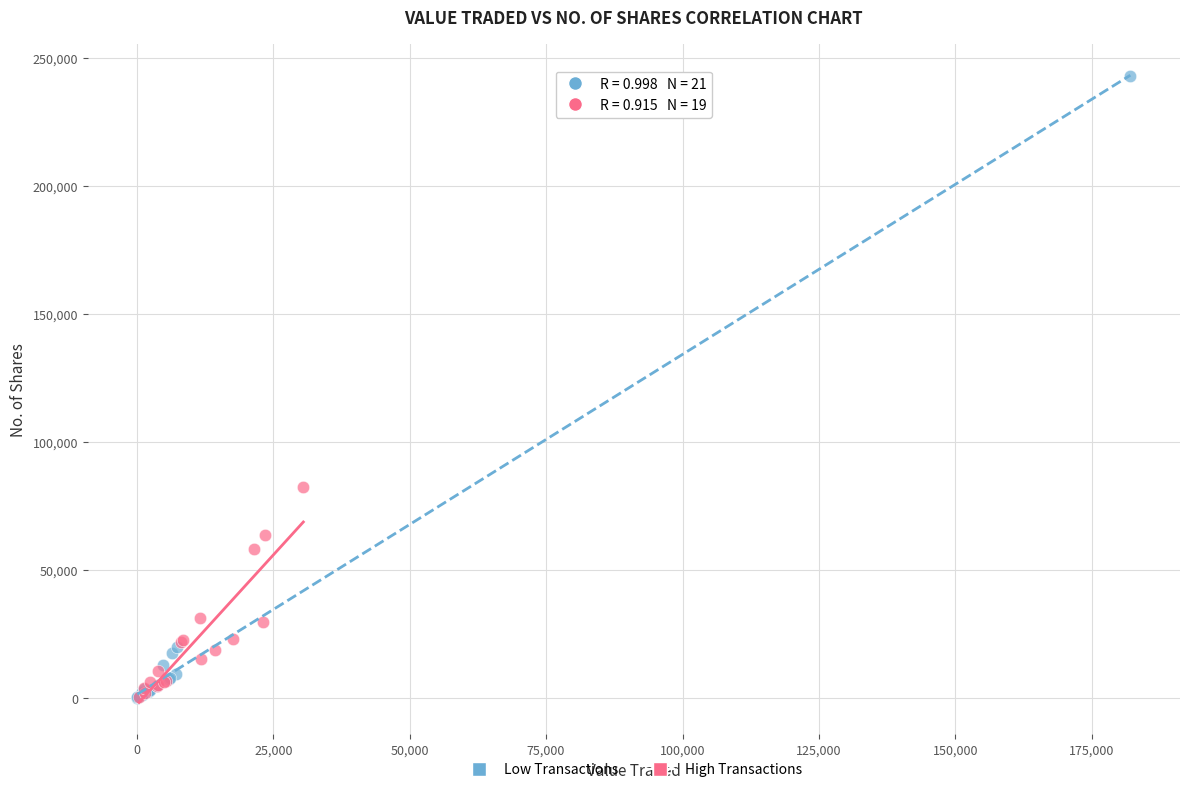

What are all the series names shown in the legend?

Low Transactions, High Transactions